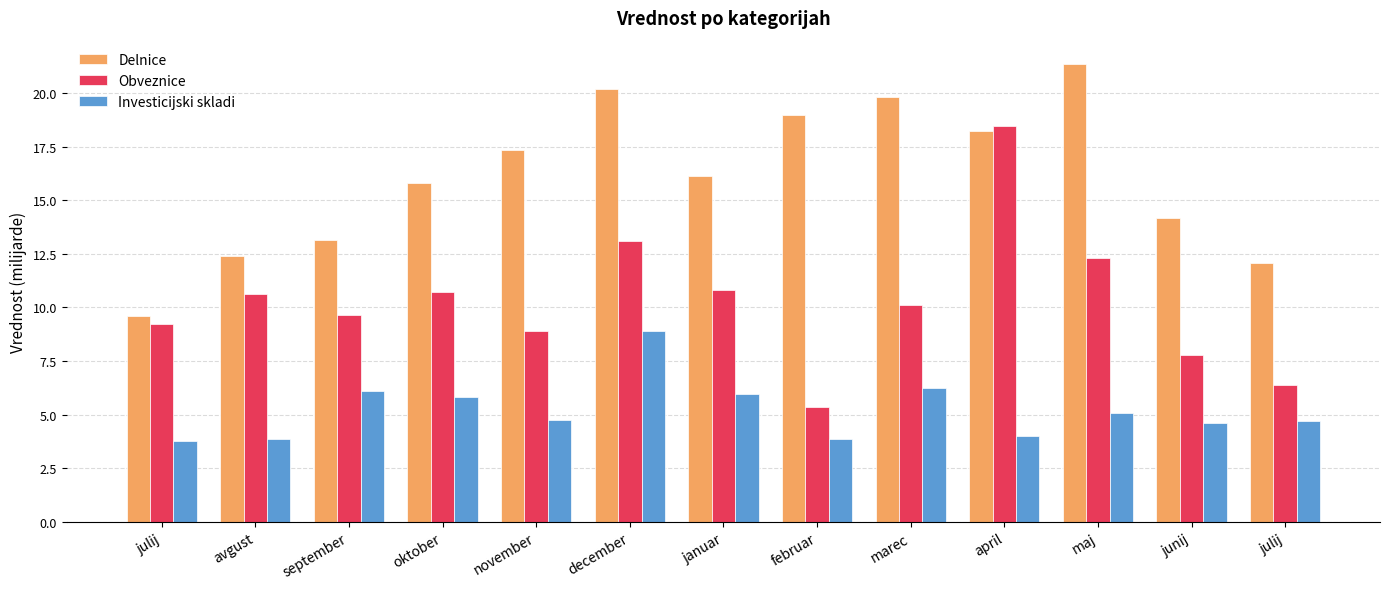

What is the value of the Delnice bar at the 11th from the left?

21.4